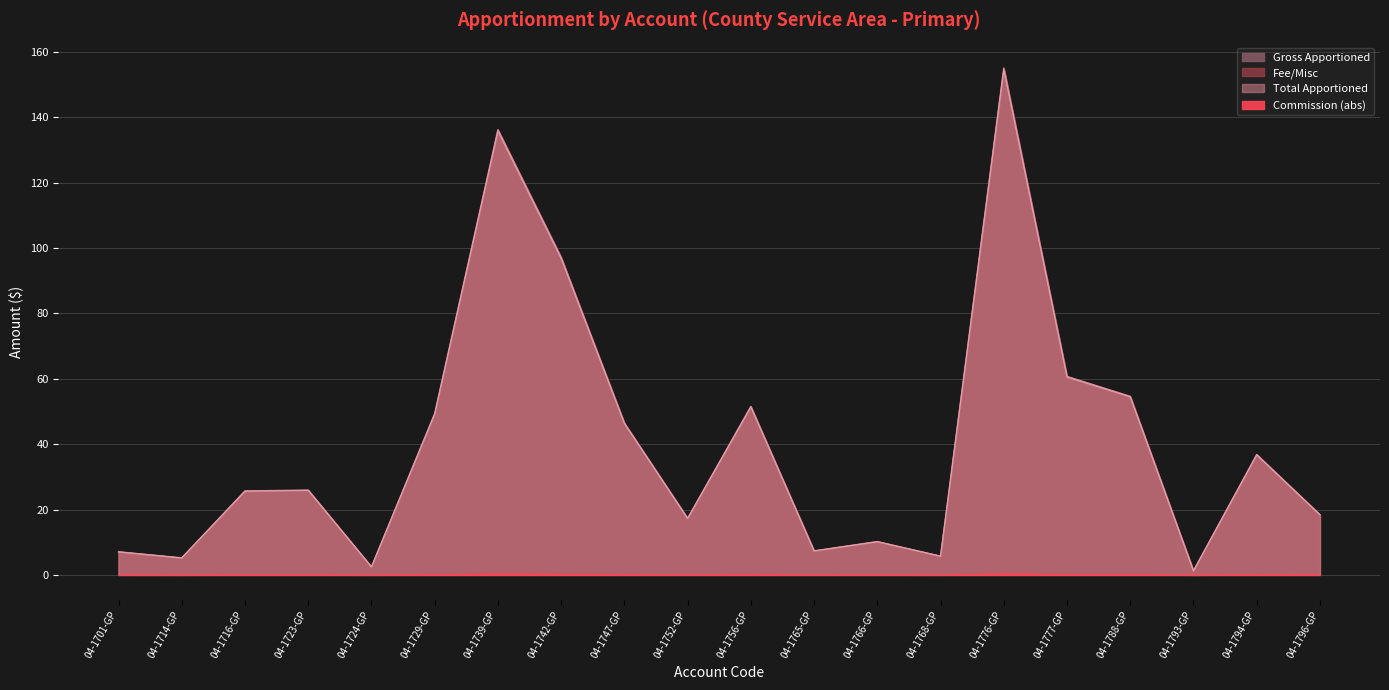

The Fee/Misc series shows 51.5 at 04-1756-GP. True or false?

True